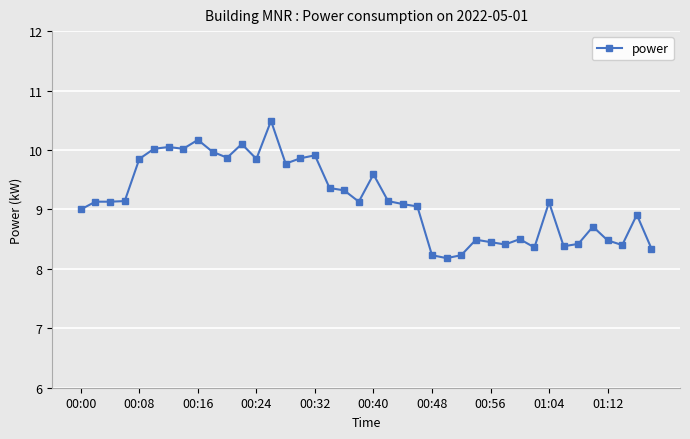

What is the value of the 25th point from the left?

8.2